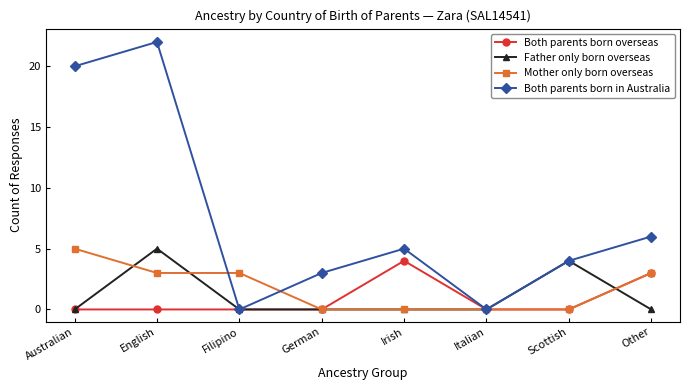

Which series changed the most between English and Filipino?

Both parents born in Australia